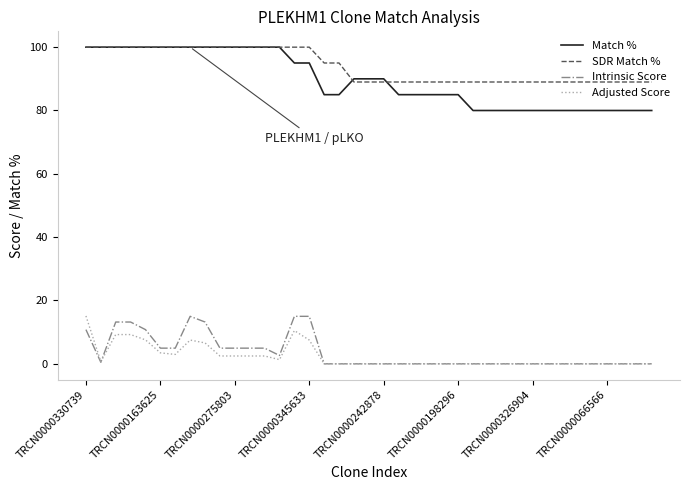

Which series has the widest spread of values?

Match %